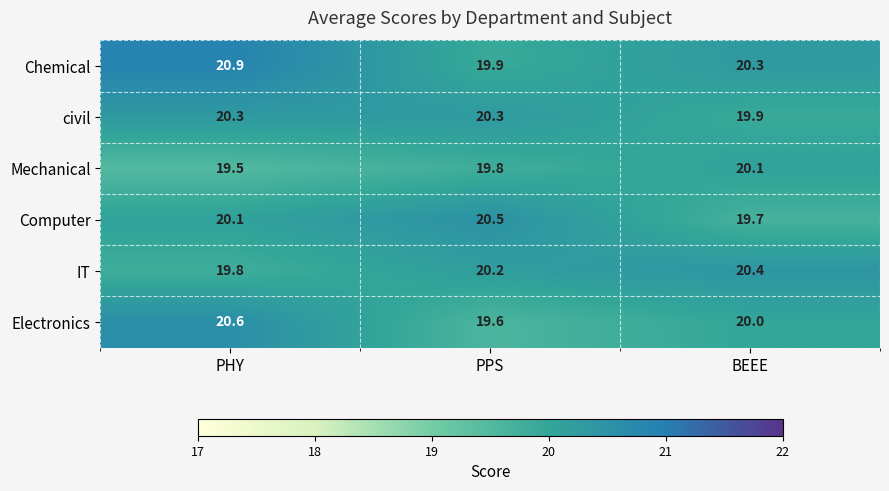

What is the difference between the maximum and minimum values in the civil series?

0.4